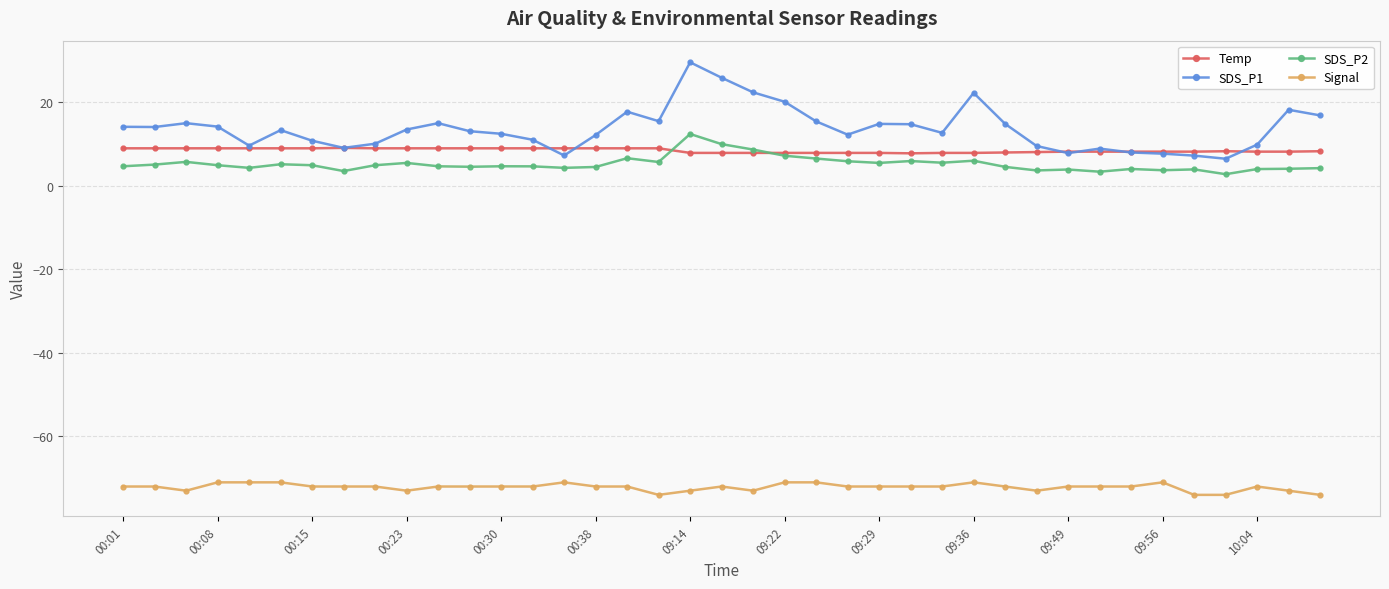

True or false: Temp and Signal intersect in this chart.

False